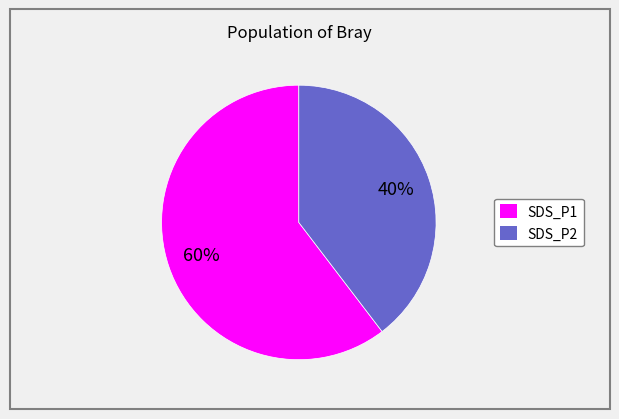

To the nearest percent, what is the average slice percentage?

50%